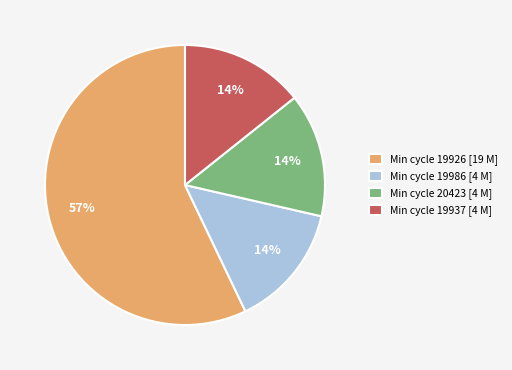

What percentage is the Min cycle 20423 [4 M] slice, to the nearest percent?

14%